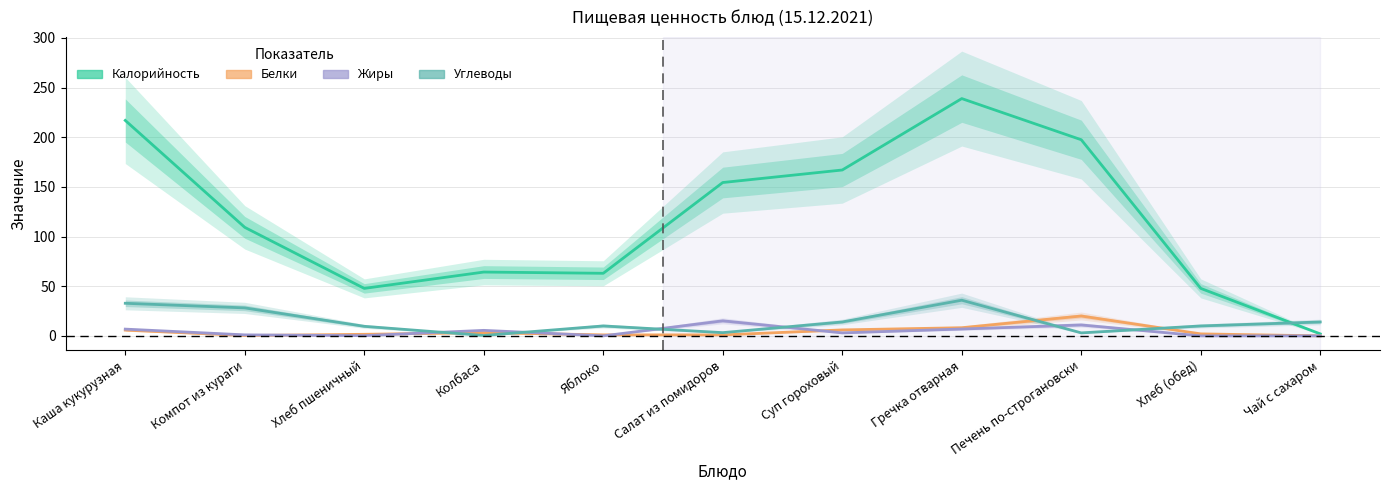

What is the difference between the Калорийность values at Чай с сахаром and Хлеб пшеничный?

45.8